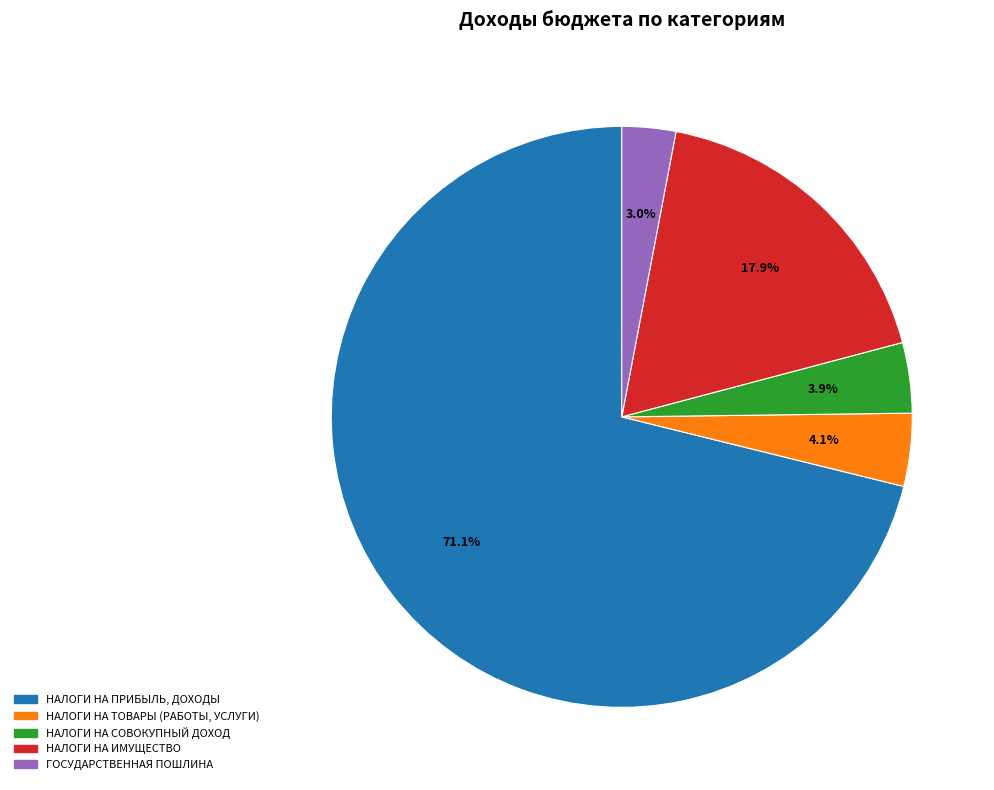

Combined, what portion of the pie is НАЛОГИ НА ИМУЩЕСТВО and НАЛОГИ НА ПРИБЫЛЬ, ДОХОДЫ?

89.0%